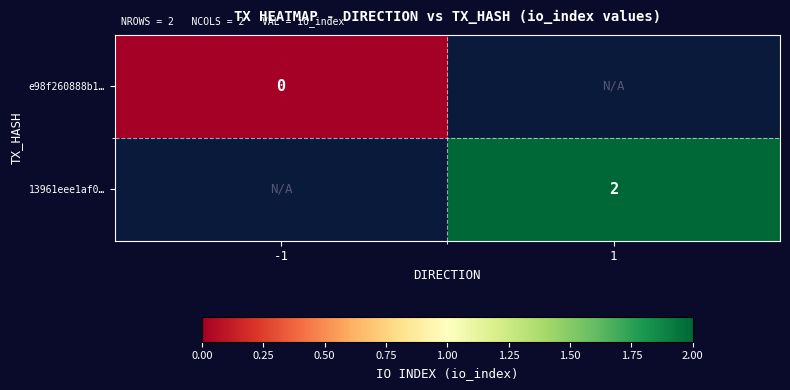

Is the value of 13961eee1af0… at 1 greater than the value of e98f260888b1… at -1?

Yes